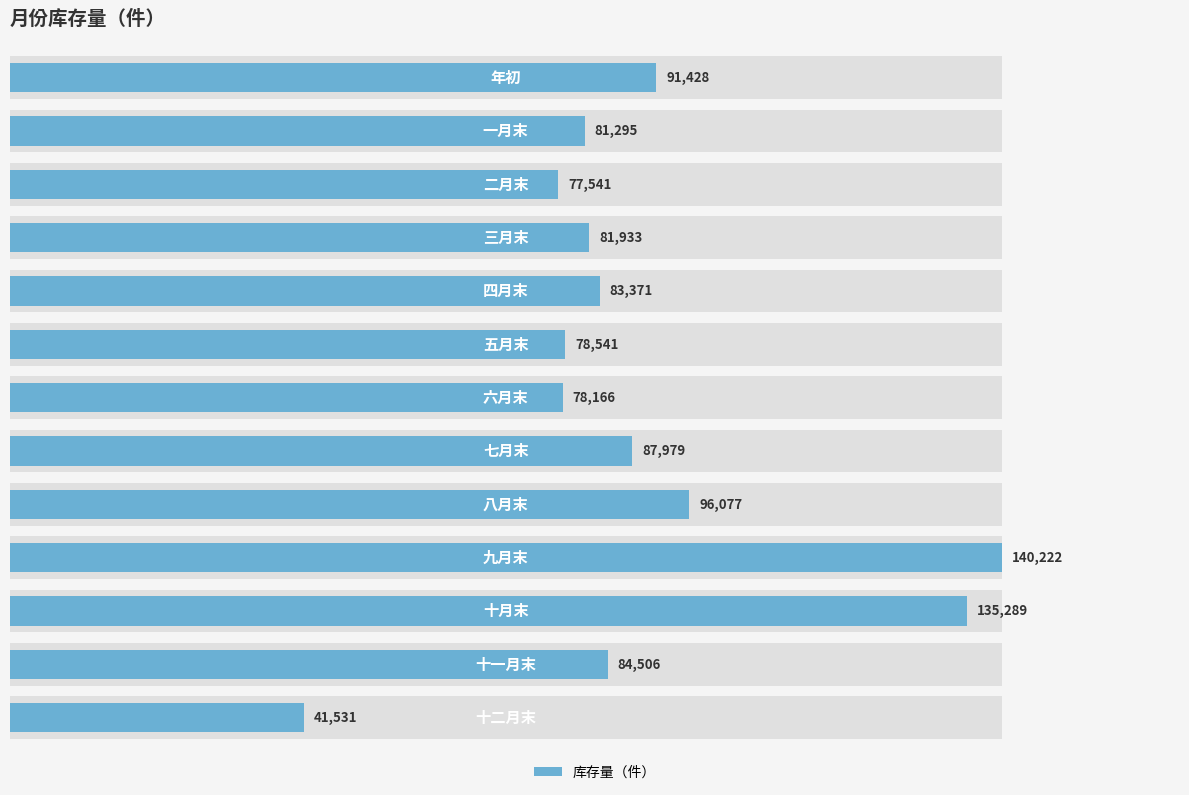

How many bars are there in total?

13